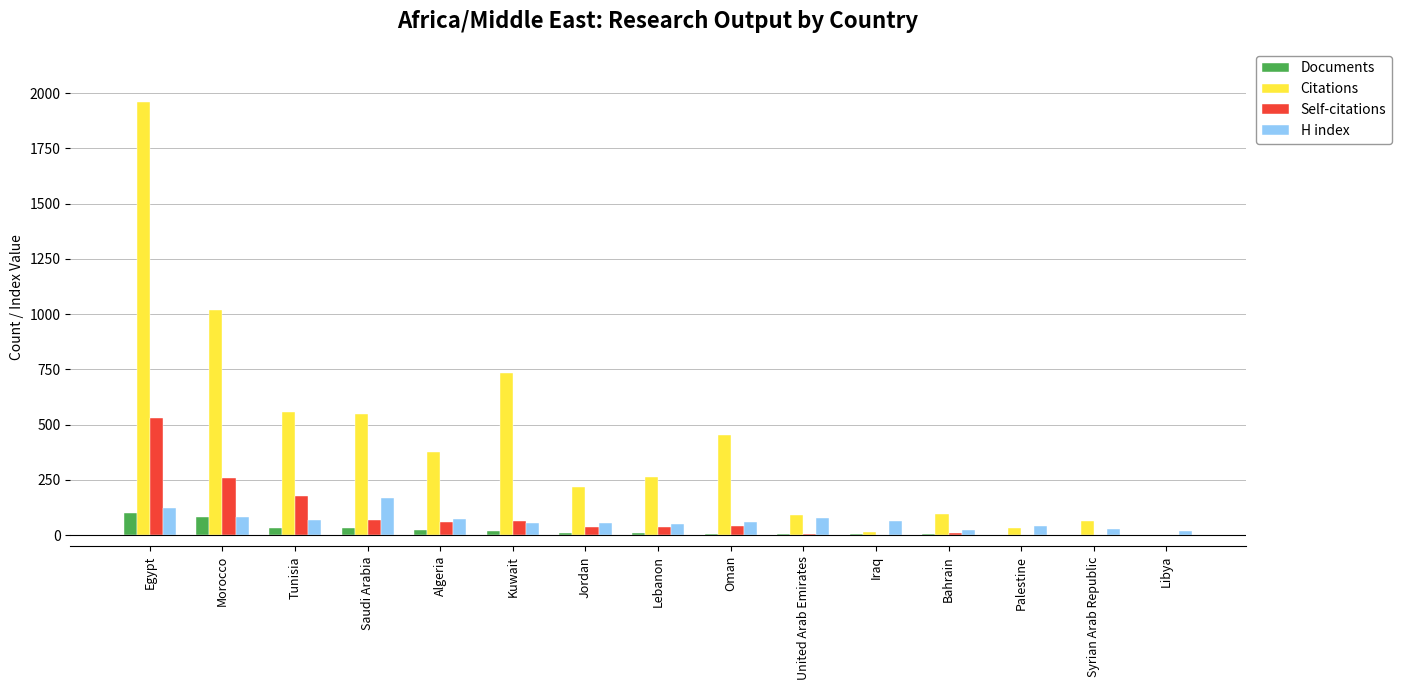

What is the sum of all Self-citations values?

1297